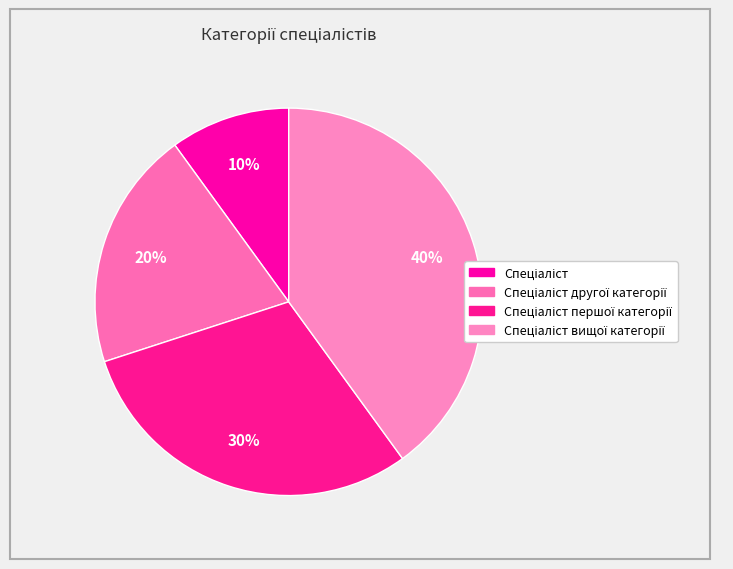

Count the number of slices in the pie.

4